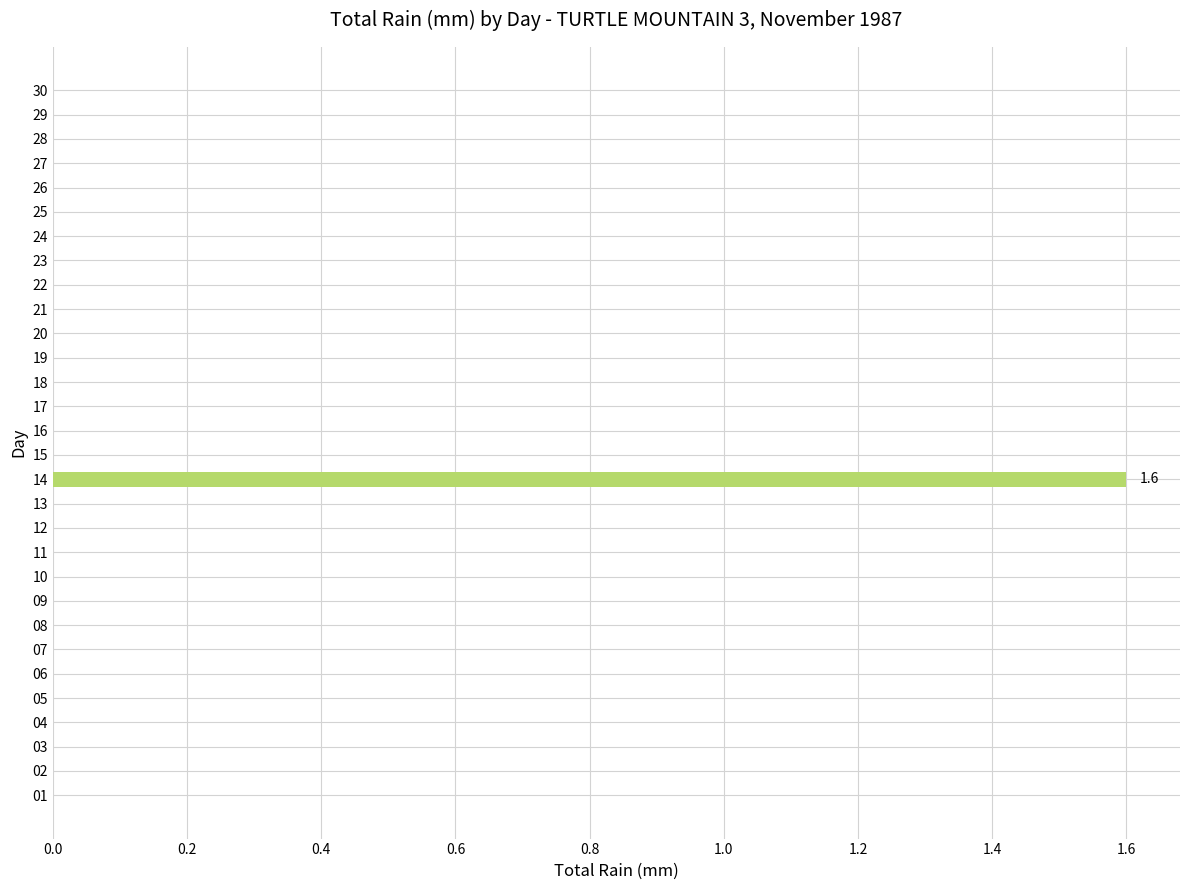

What is the greatest value displayed?

1.6